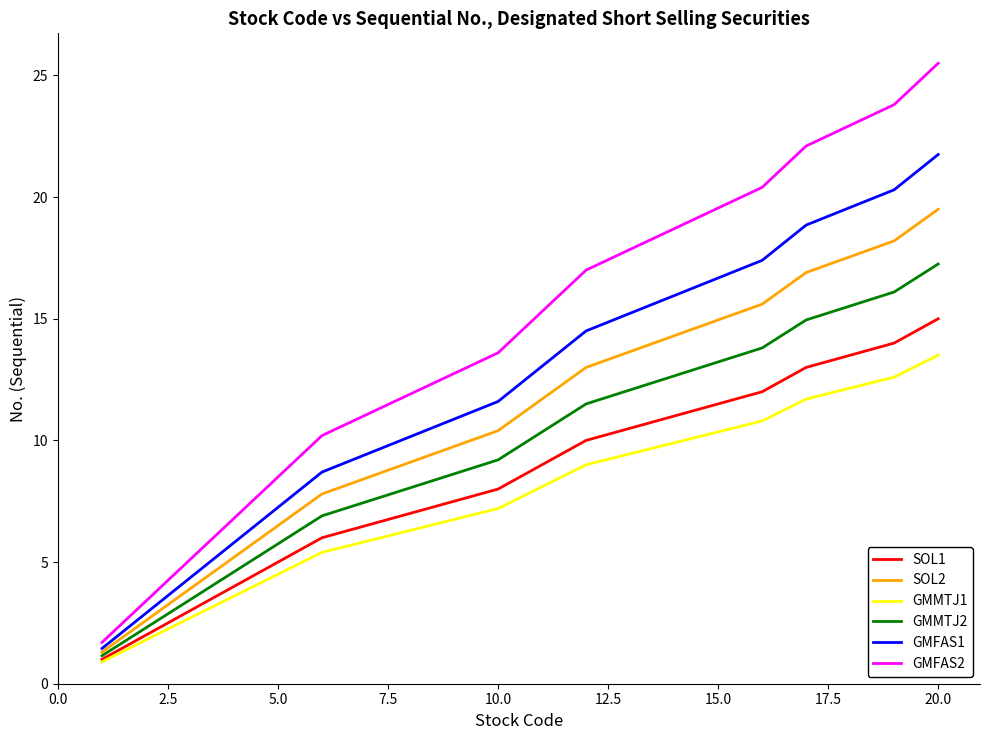

How many values in the GMMTJ2 series are below 9?

7